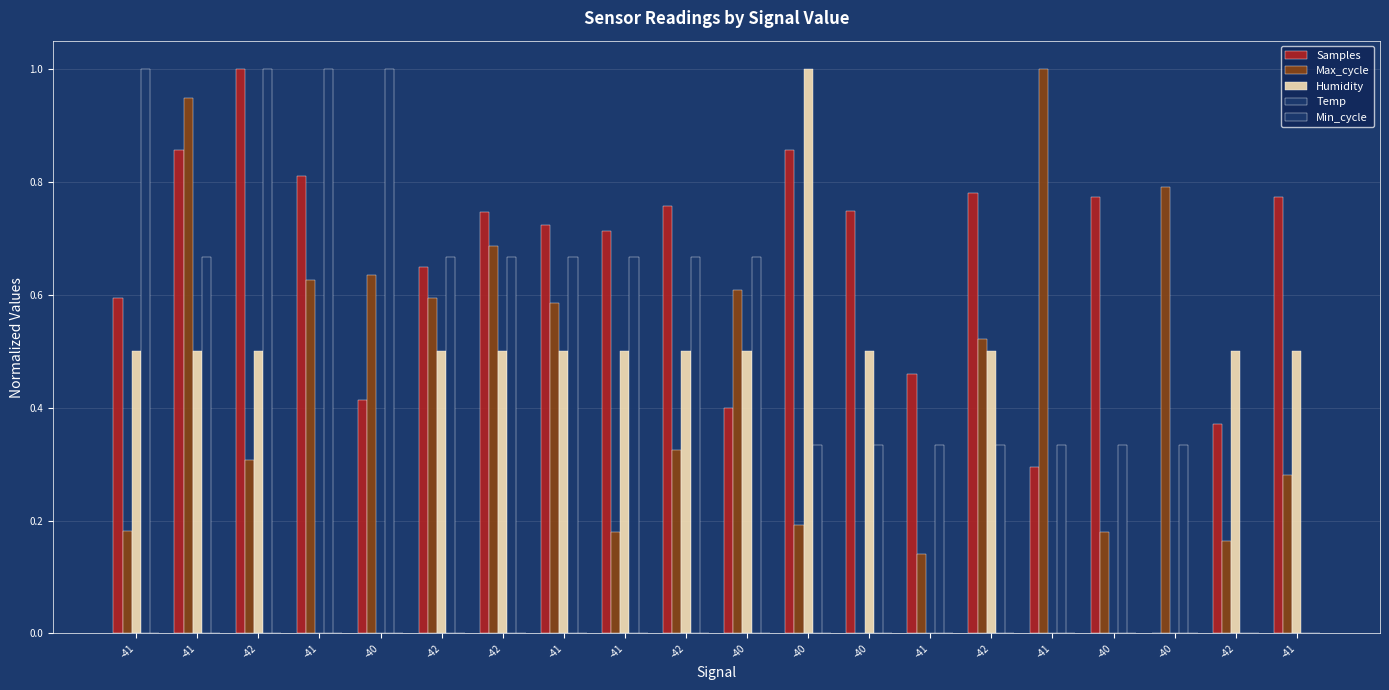

Reading left to right, extract all data points from this chart.

Samples: -41=0.6	-41=0.9	-42=1.0	-41=0.8	-40=0.4	-42=0.6	-42=0.7	-41=0.7	-41=0.7	-42=0.8	-40=0.4	-40=0.9	-40=0.7	-41=0.5	-42=0.8	-41=0.3	-40=0.8	-40=0.0	-42=0.4	-41=0.8
Max_cycle: -41=0.2	-41=0.9	-42=0.3	-41=0.6	-40=0.6	-42=0.6	-42=0.7	-41=0.6	-41=0.2	-42=0.3	-40=0.6	-40=0.2	-40=0.0	-41=0.1	-42=0.5	-41=1.0	-40=0.2	-40=0.8	-42=0.2	-41=0.3
Humidity: -41=0.5	-41=0.5	-42=0.5	-41=0.0	-40=0.0	-42=0.5	-42=0.5	-41=0.5	-41=0.5	-42=0.5	-40=0.5	-40=1.0	-40=0.5	-41=0.0	-42=0.5	-41=0.0	-40=0.0	-40=0.0	-42=0.5	-41=0.5
Temp: -41=1.0	-41=0.7	-42=1.0	-41=1.0	-40=1.0	-42=0.7	-42=0.7	-41=0.7	-41=0.7	-42=0.7	-40=0.7	-40=0.3	-40=0.3	-41=0.3	-42=0.3	-41=0.3	-40=0.3	-40=0.3	-42=0.0	-41=0.0
Min_cycle: -41=0.0	-41=0.0	-42=0.0	-41=0.0	-40=0.0	-42=0.0	-42=0.0	-41=0.0	-41=0.0	-42=0.0	-40=0.0	-40=0.0	-40=0.0	-41=0.0	-42=0.0	-41=0.0	-40=0.0	-40=0.0	-42=0.0	-41=0.0